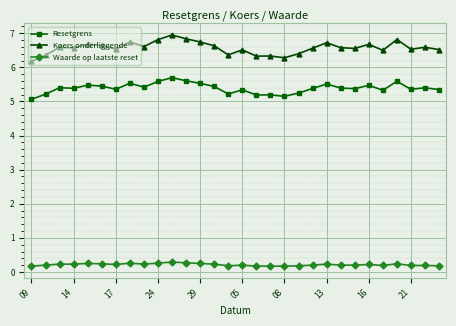

True or false: Koers onderliggende has more than 1 points higher than both neighbors.

True